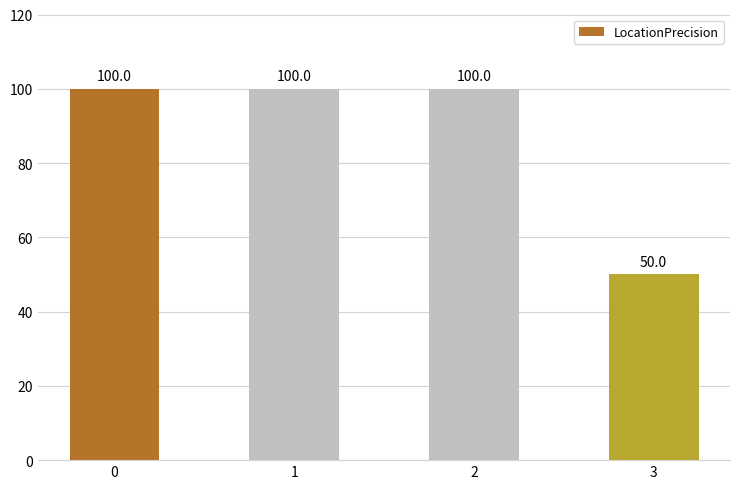

Count the number of data series in this chart.

1